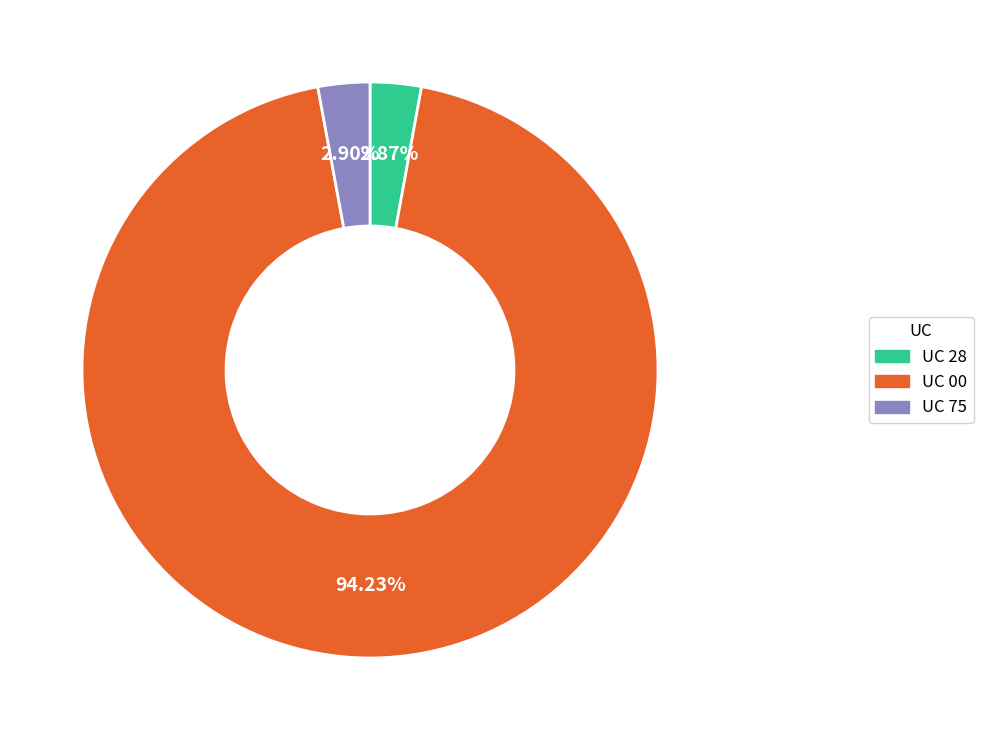

Is there a majority slice in this chart?

Yes